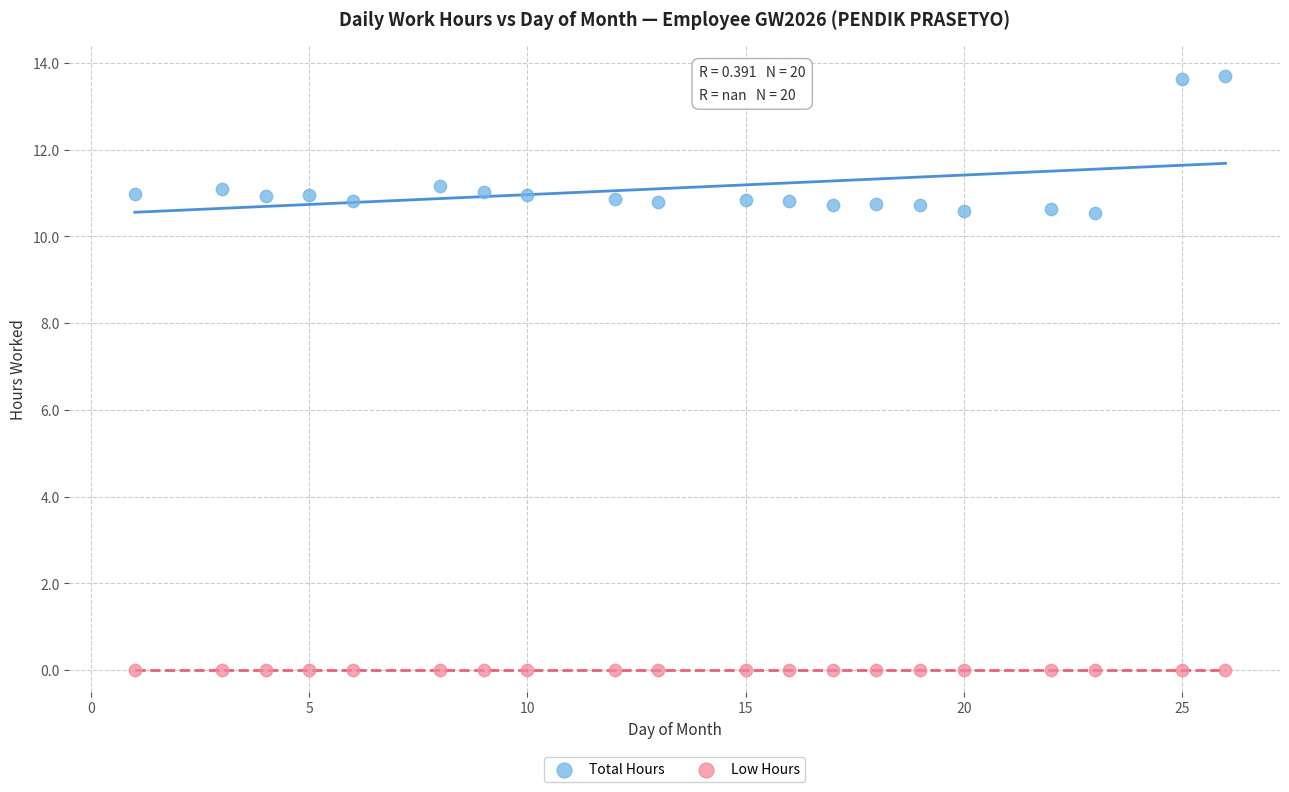

Which series contains the lowest Y value?

Low Hours